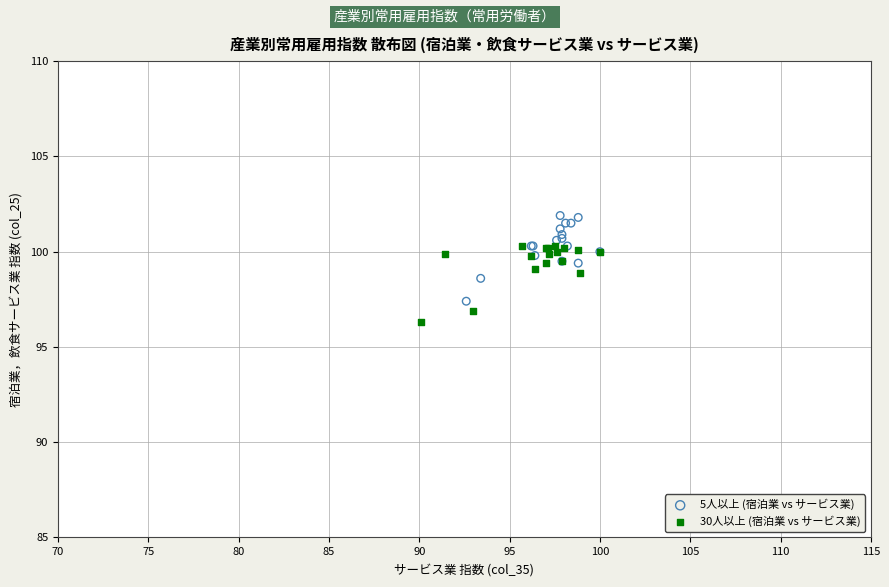

Which series has the largest Y range (max minus min)?

5人以上 (宿泊業 vs サービス業)